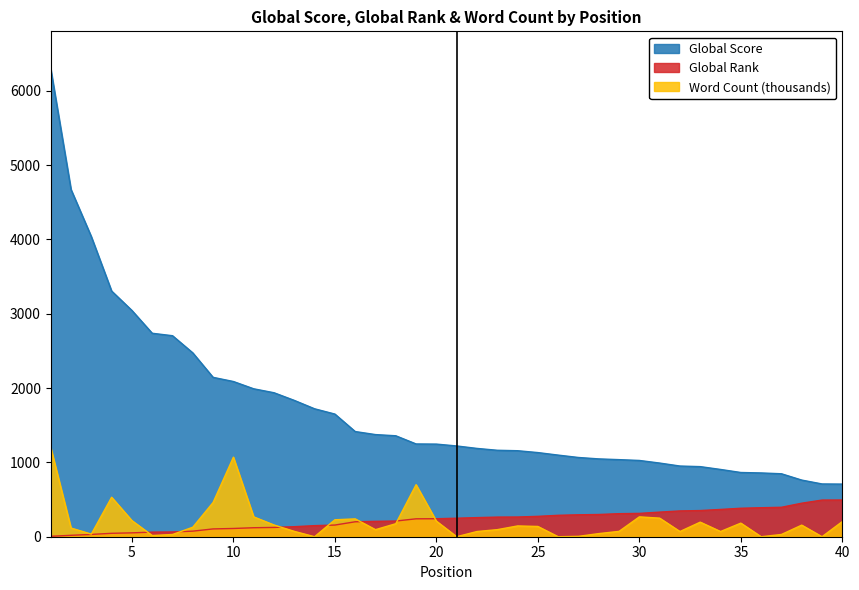

Is it true that Global Score equals 1026.0 at 30?

True